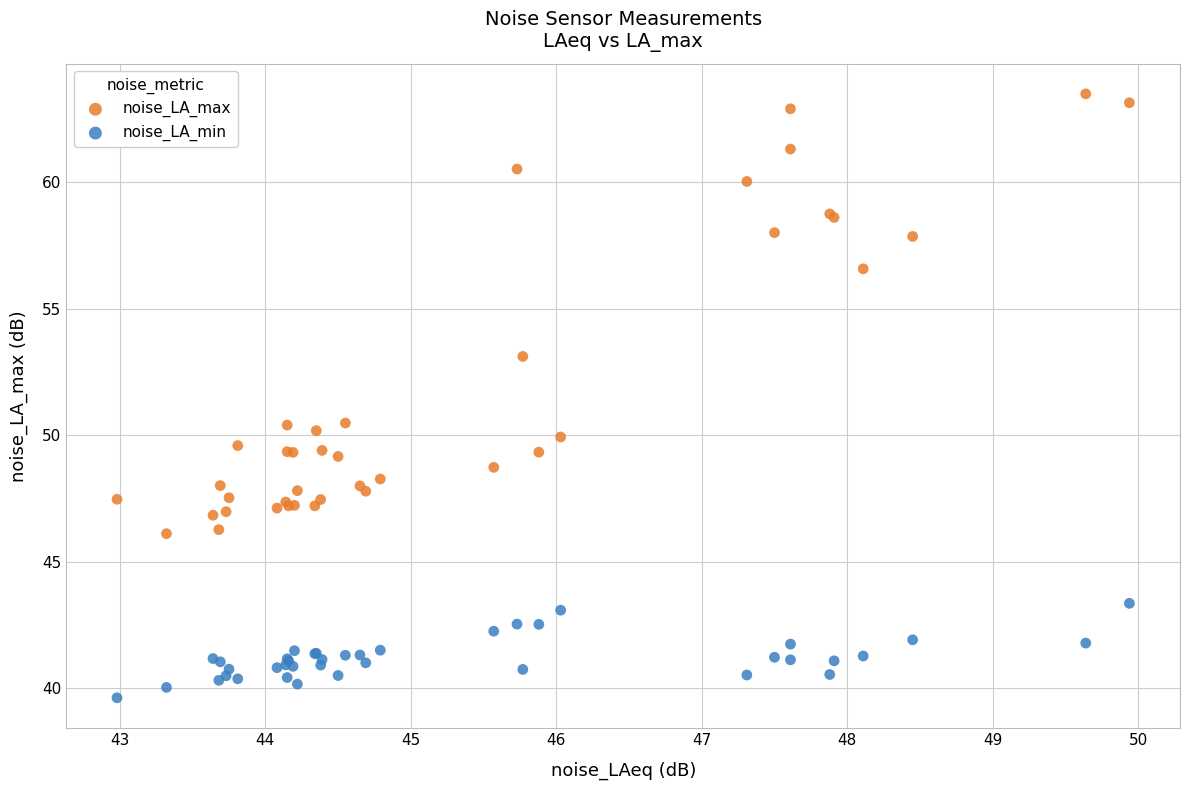

In the noise_LA_max series, what Y value is closest to 54?

53.1